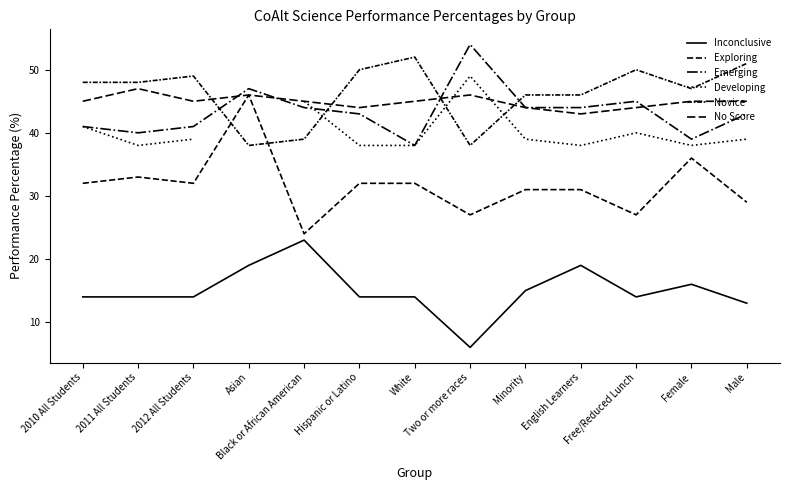

Which series has the largest range (max minus min)?

Exploring